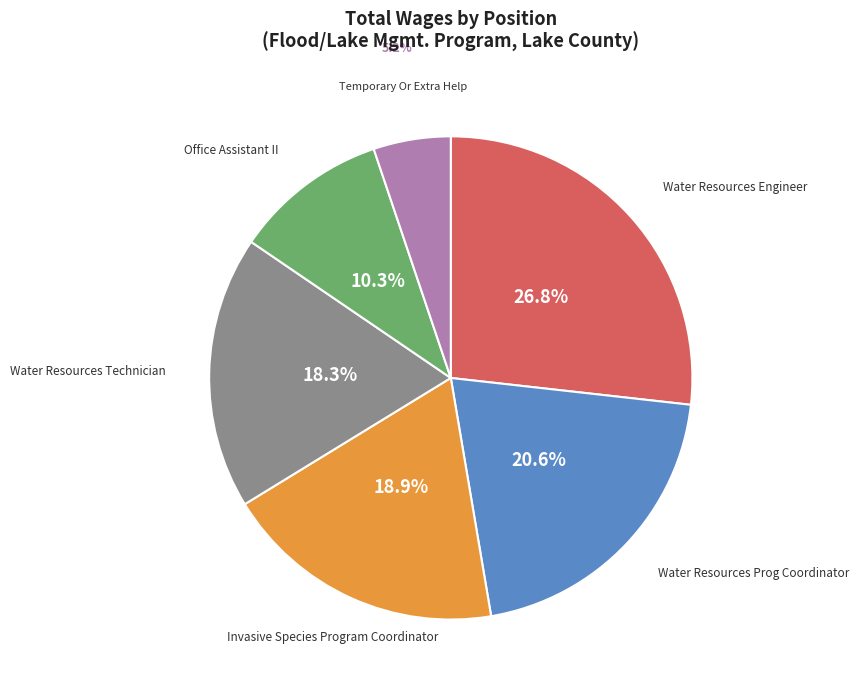

To the nearest percent, what is the combined percentage of Office Assistant II and Invasive Species Program Coordinator?

29%